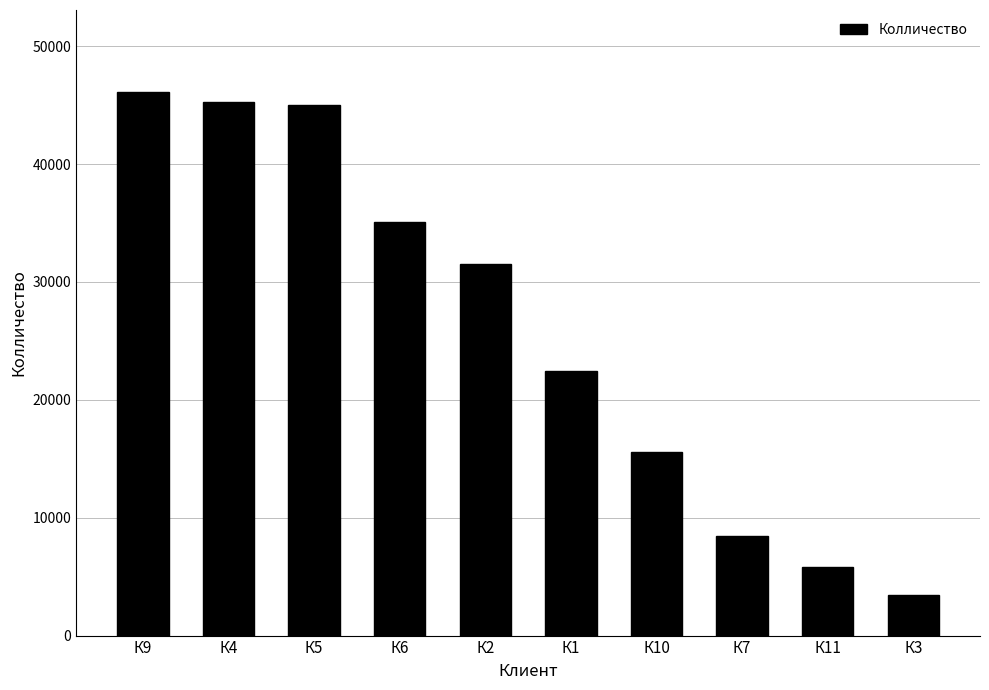

What is the sum of all values?

258936